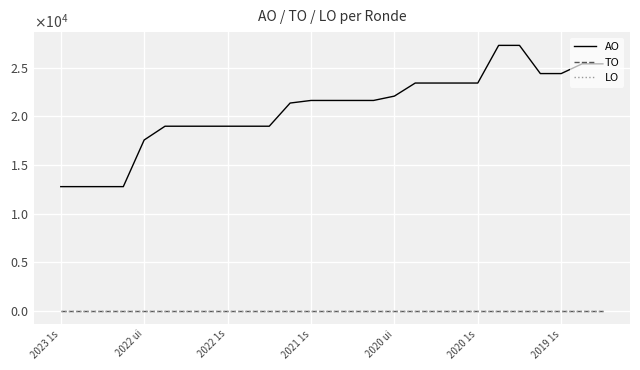

True or false: AO and TO intersect in this chart.

False